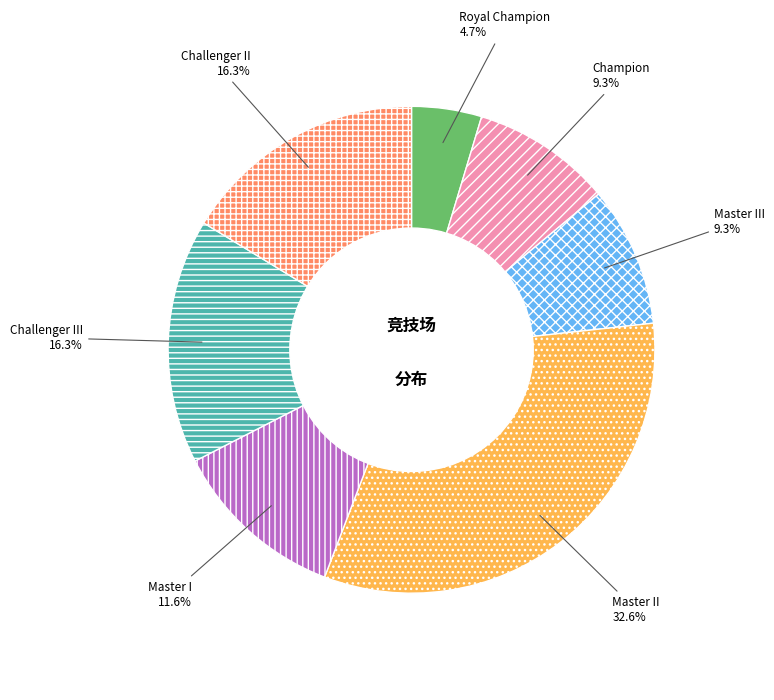

How many segments does this pie chart have?

7